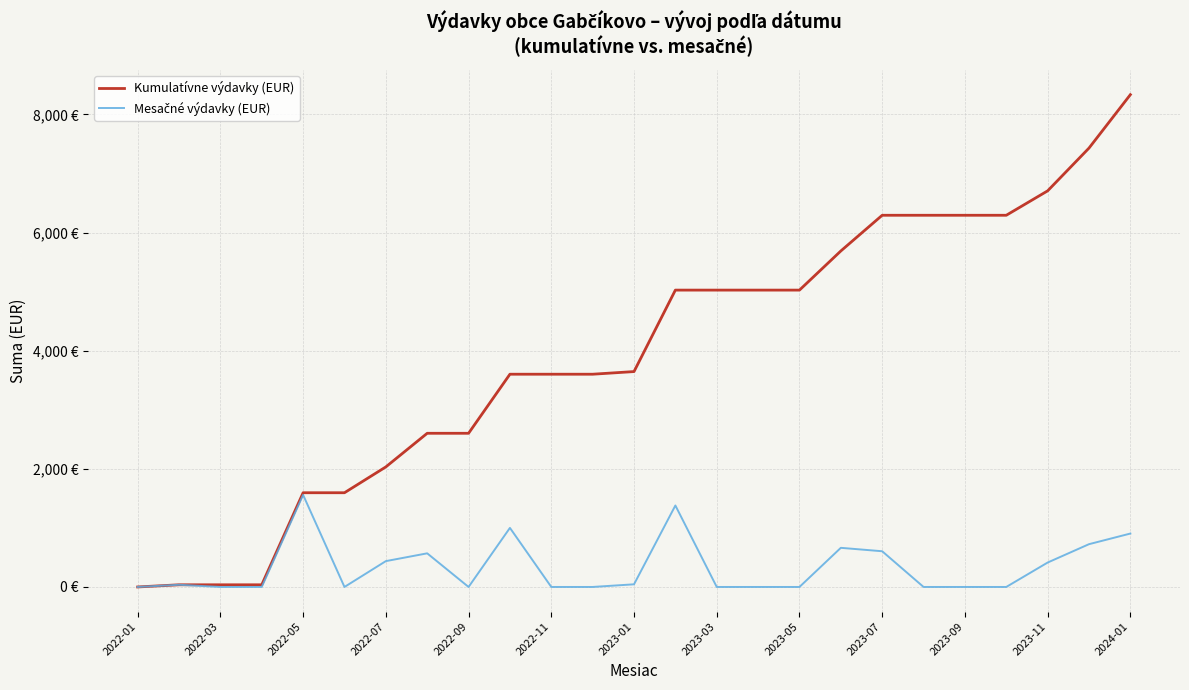

Does the chart have visible grid lines?

Yes